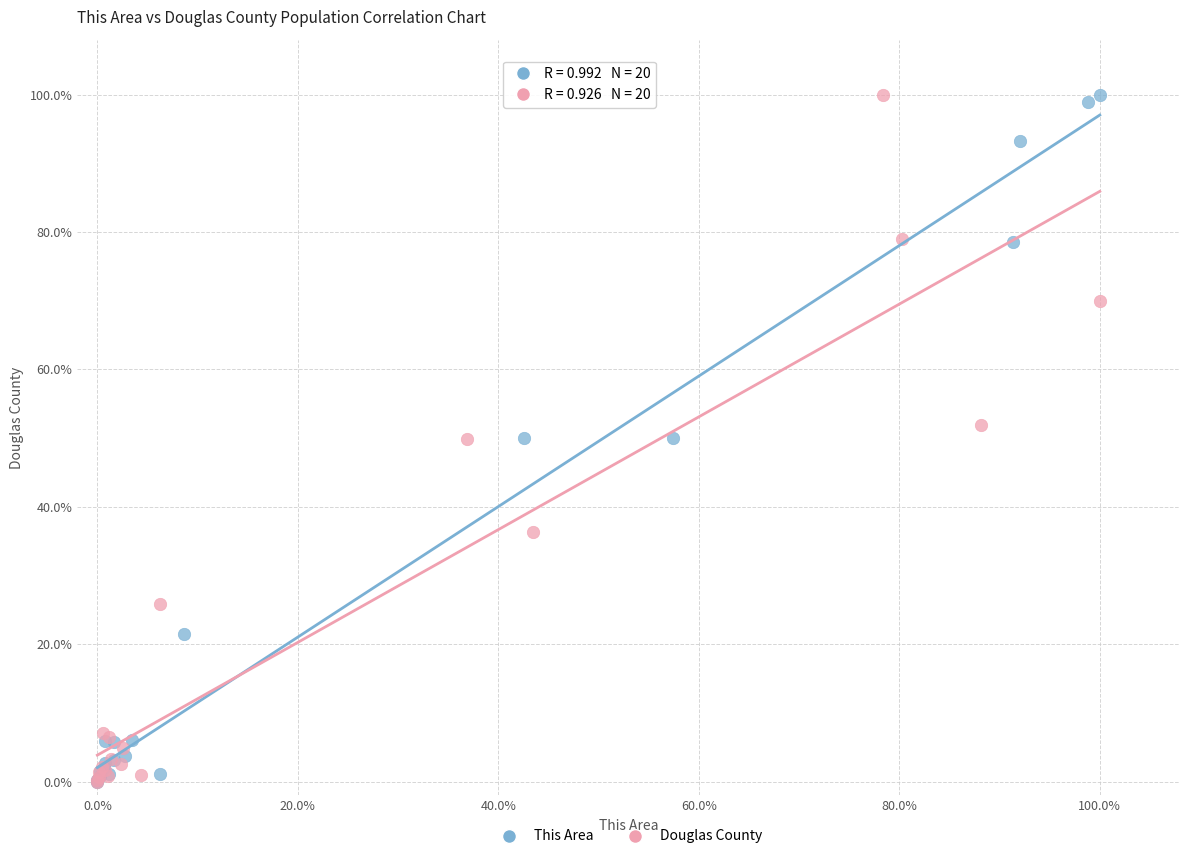

Which series has the largest Y range (max minus min)?

Douglas County